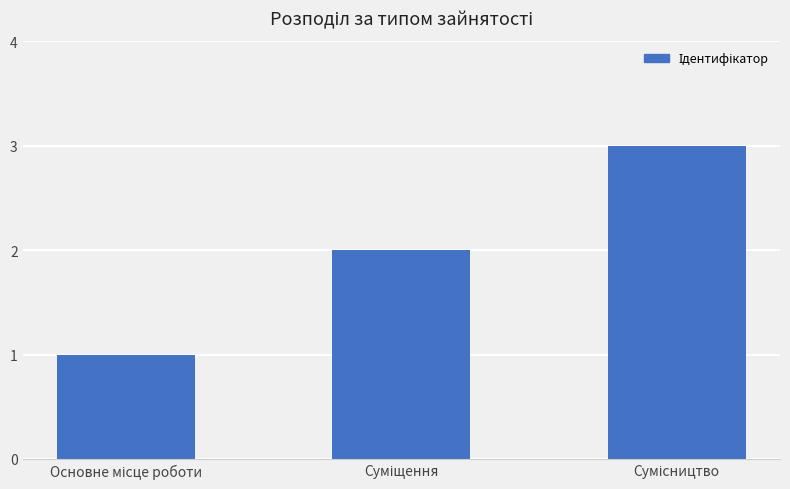

What is the sum of all values?

6